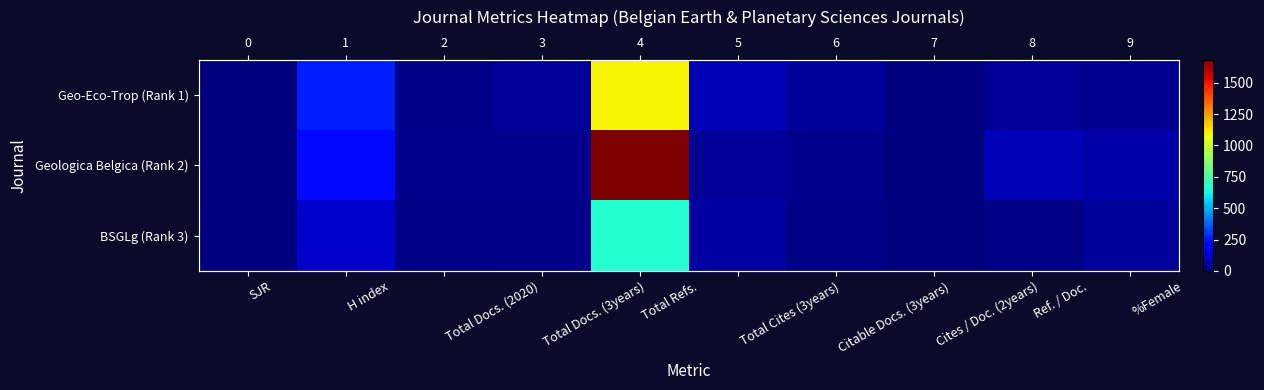

Is the value of BSGLg (Rank 3) at Total Cites (3years) greater than the value of Geo-Eco-Trop (Rank 1) at Total Docs. (2020)?

Yes